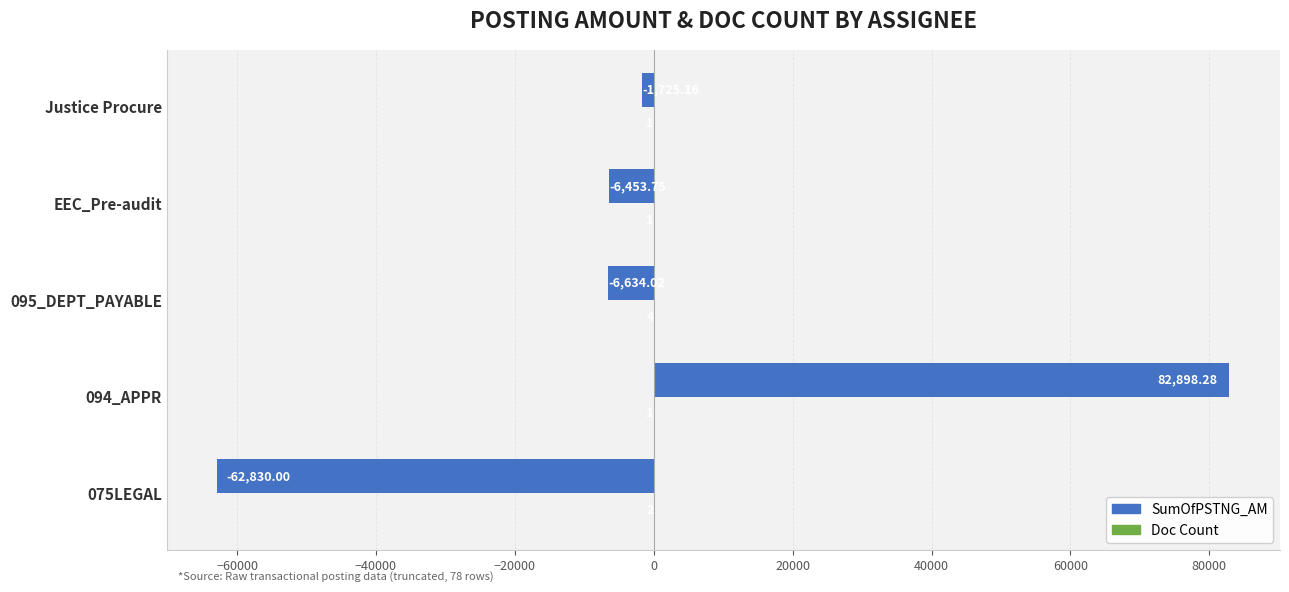

At which category is the sum across all series the highest?

094_APPR